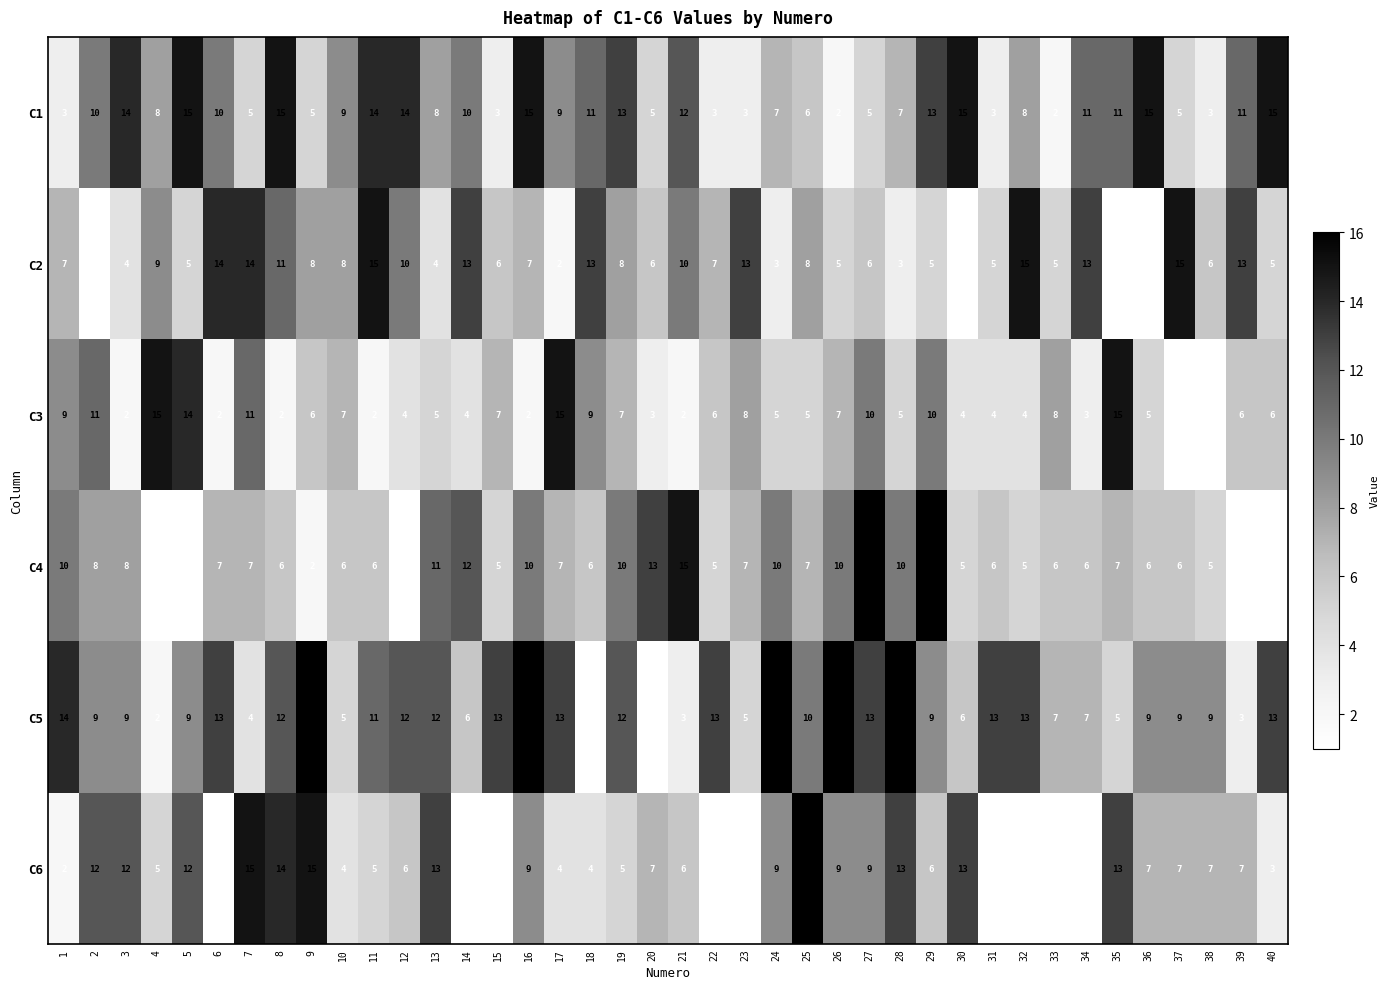

What value does the C4 series have at 28?

10